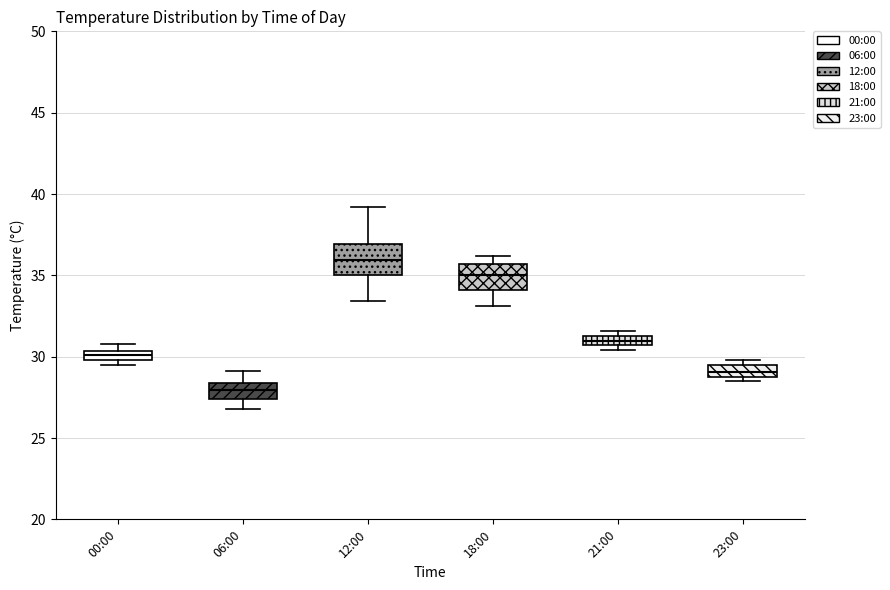

Where does the median line of the box for 23:00 sit on the y-axis? The values are not printed on the chart, so give them approximately, as read against the axis.

29.0